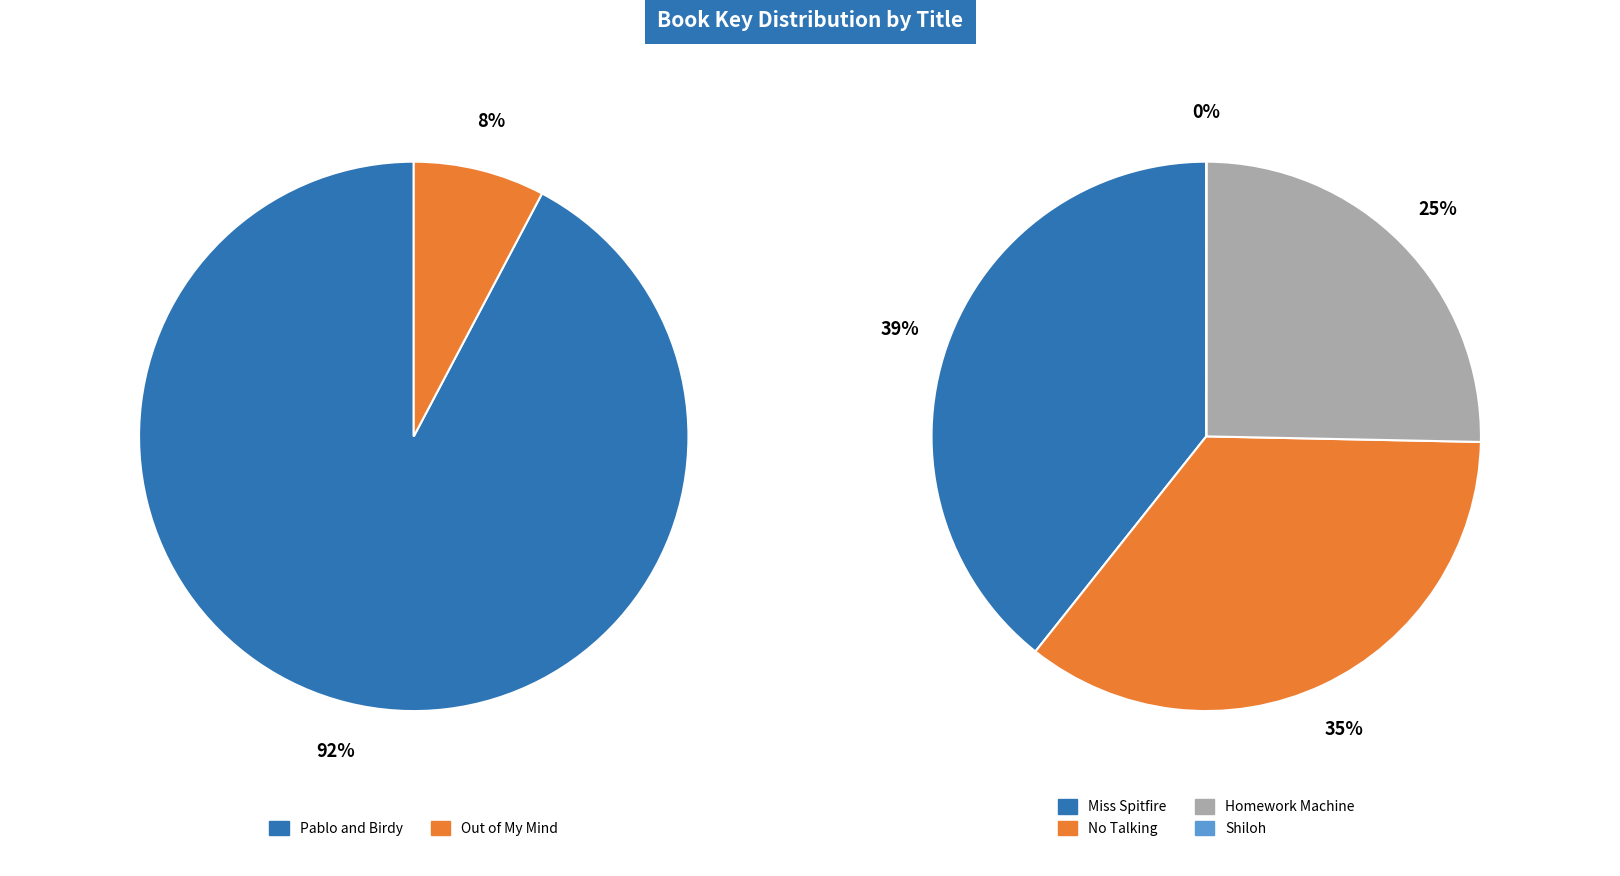

Is it true that Miss Spitfire is 1% of the pie?

False